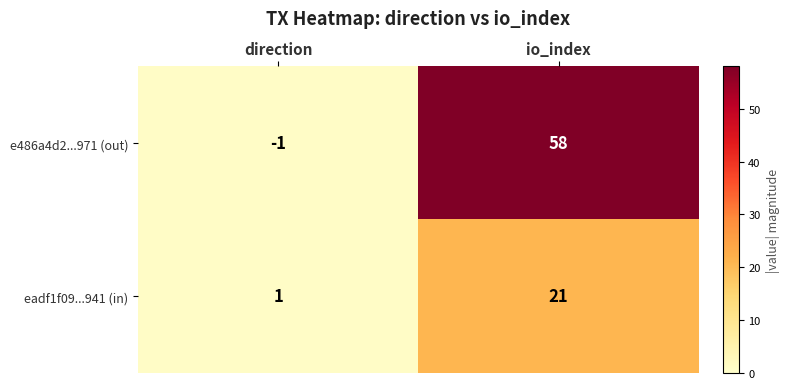

List the series in order of their peak value, lowest first.

eadf1f09...941 (in), e486a4d2...971 (out)